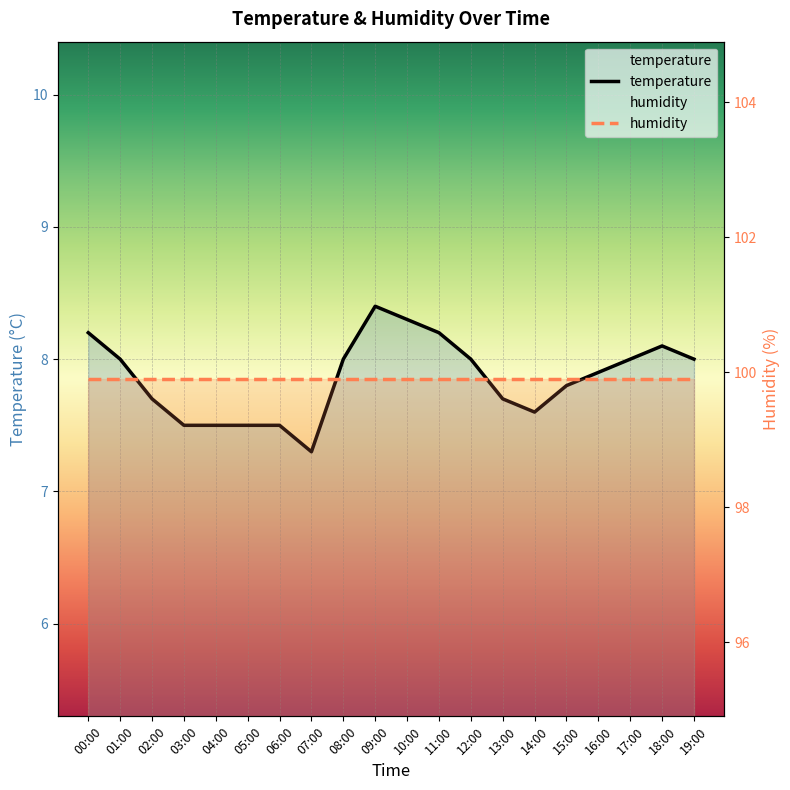

How many data points in temperature are above 8?

5